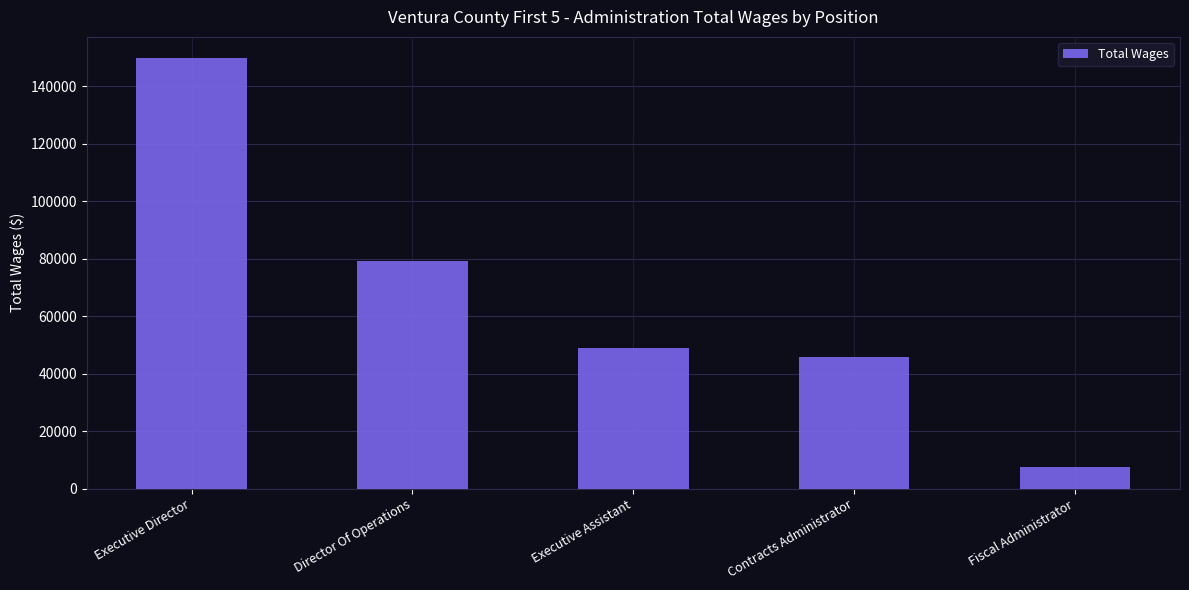

What is the difference between the maximum and minimum values?

142170